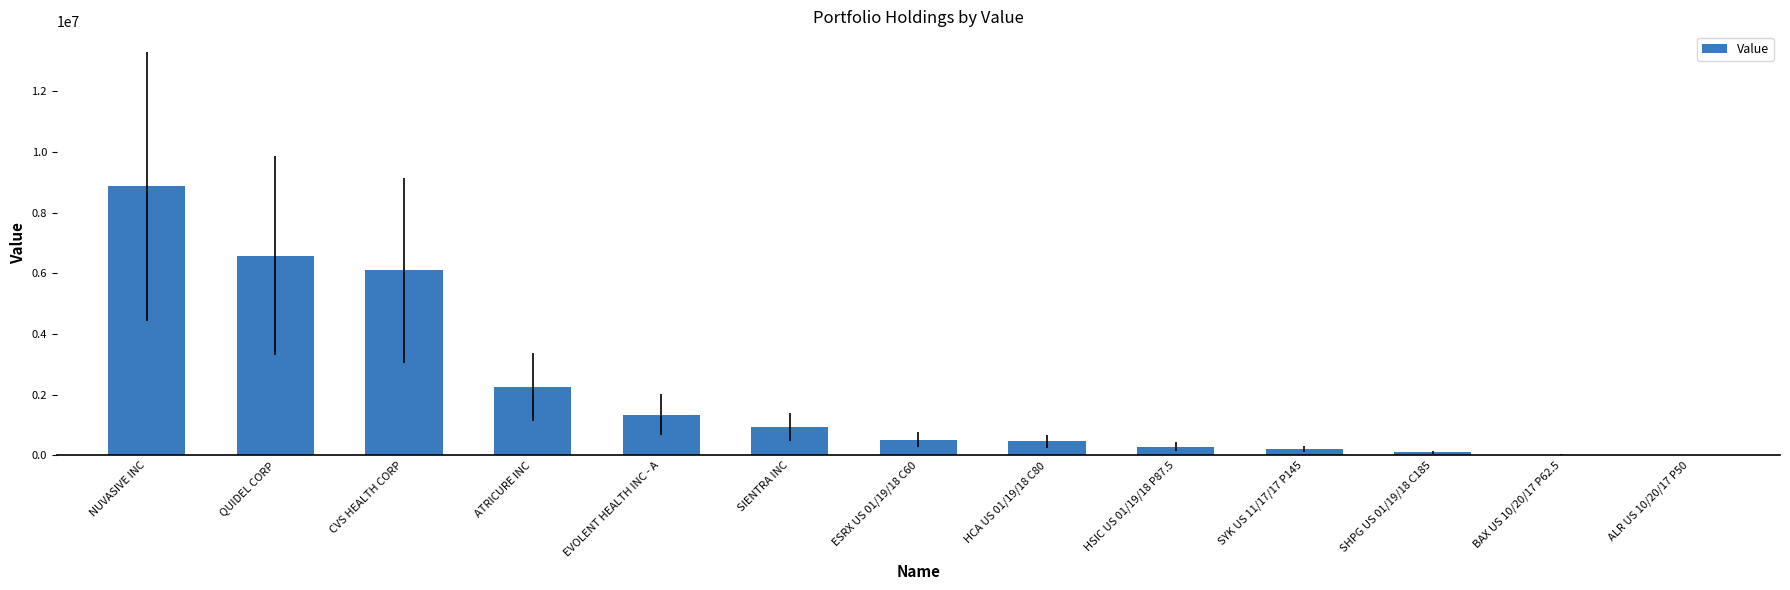

Are the bars horizontal?

No